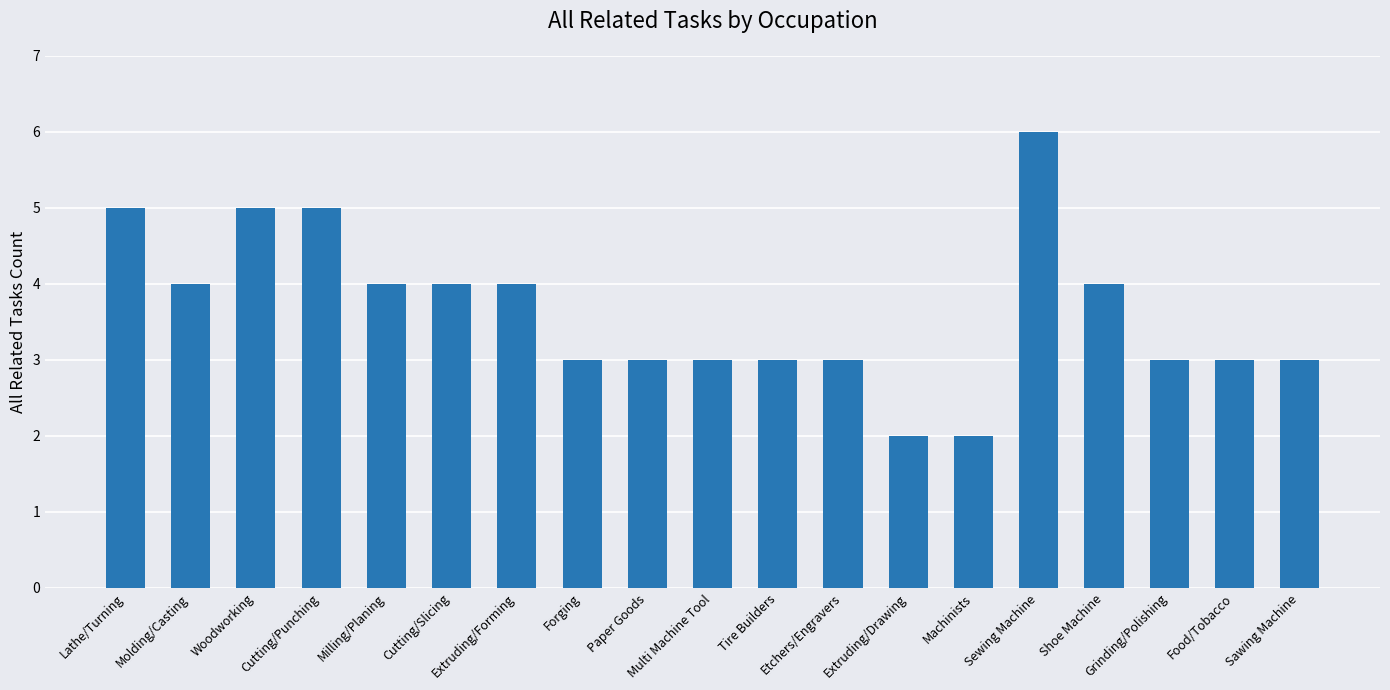

What position from the left is Paper Goods?

9